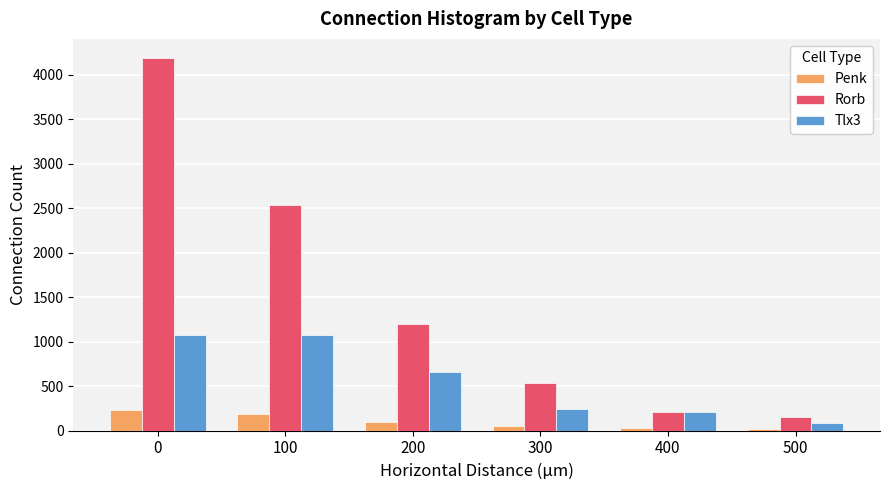

What is the difference between the Penk values at 500 and 0?

209